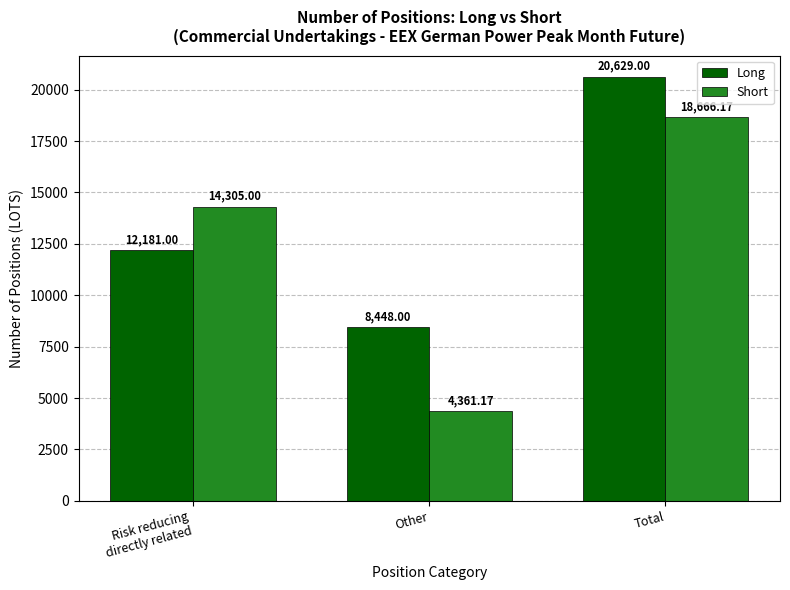

Which category has the lowest value in the Short series?

Other